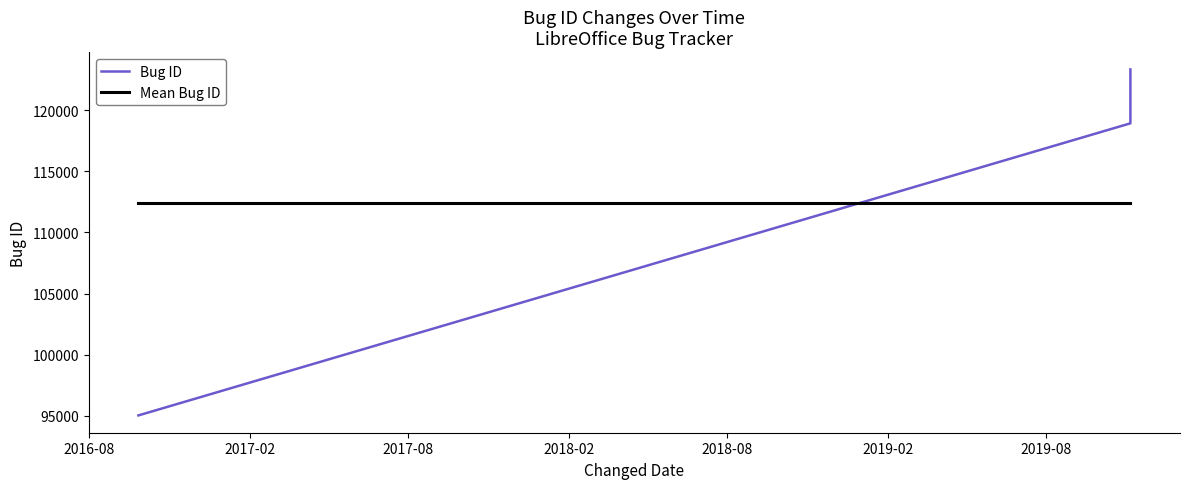

What is the difference between the values at 2019-11-05 and 2016-09-26?

28311